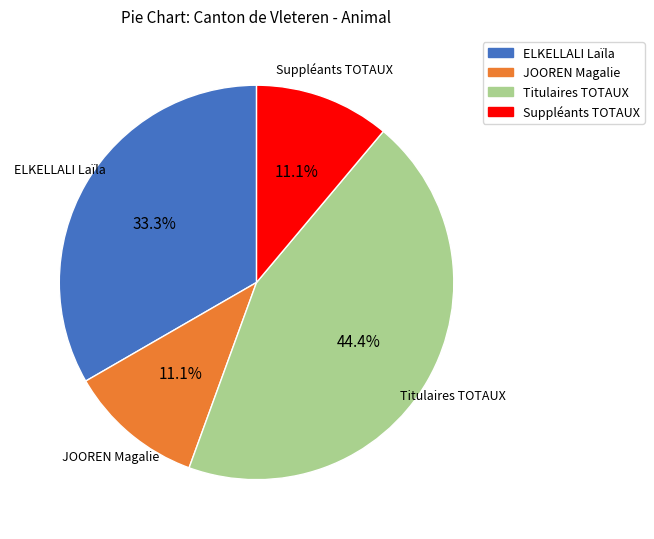

Which category has the biggest portion of the pie?

Titulaires TOTAUX